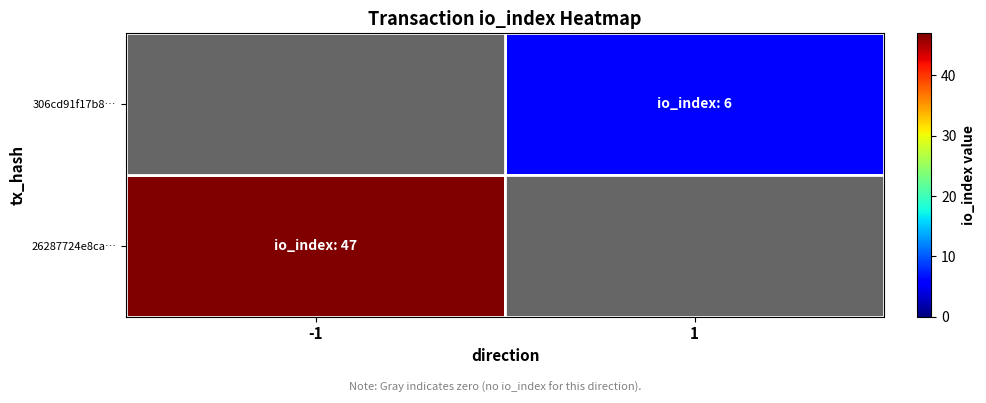

At how many categories does at least one series exceed 1?

2